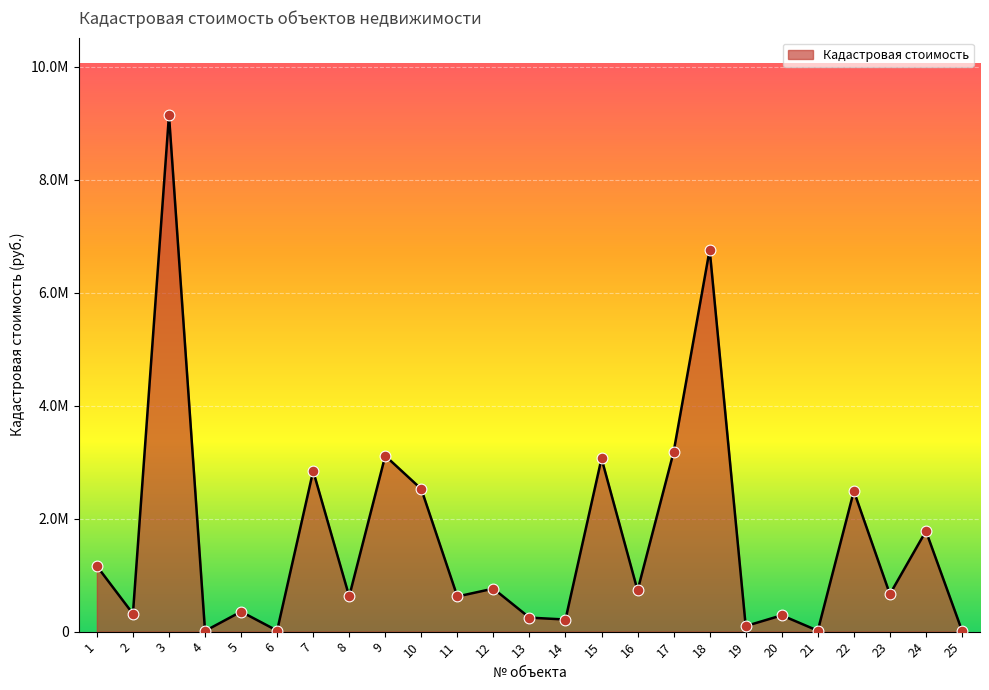

Does the chart have visible grid lines?

Yes